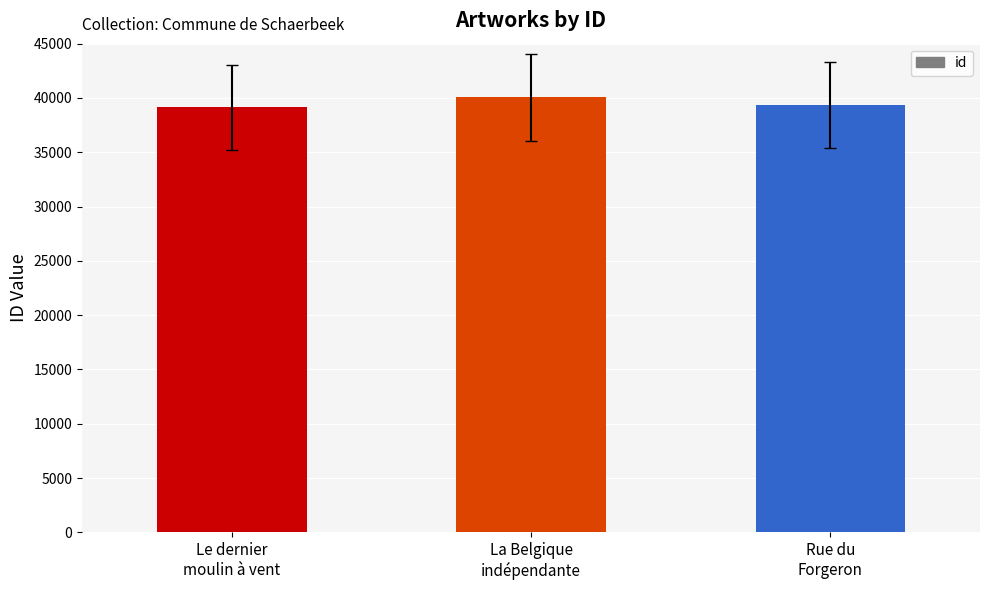

What is the sum of all values?

118576